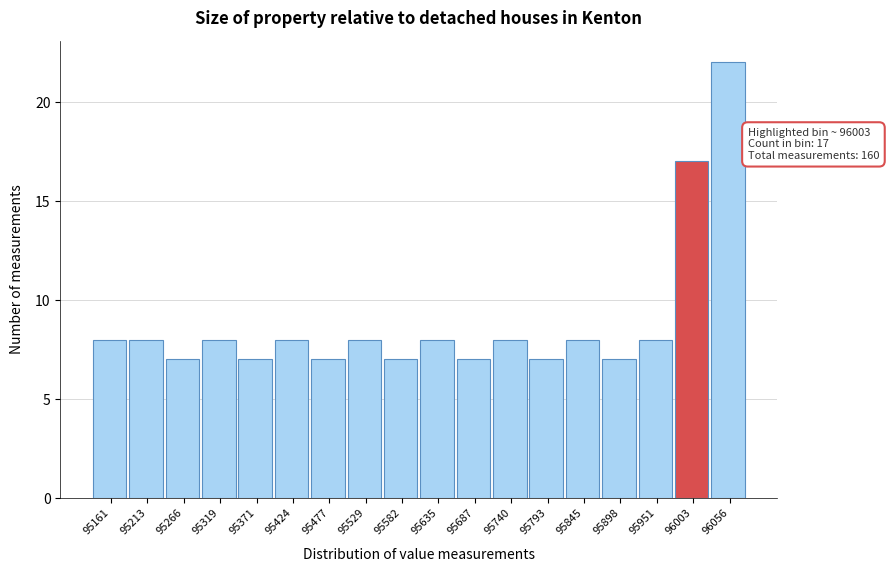

Reading left to right, extract all data points from this chart.

95161=8	95213=8	95266=7	95319=8	95371=7	95424=8	95477=7	95529=8	95582=7	95635=8	95687=7	95740=8	95793=7	95845=8	95898=7	95951=8	96003=17	96056=22